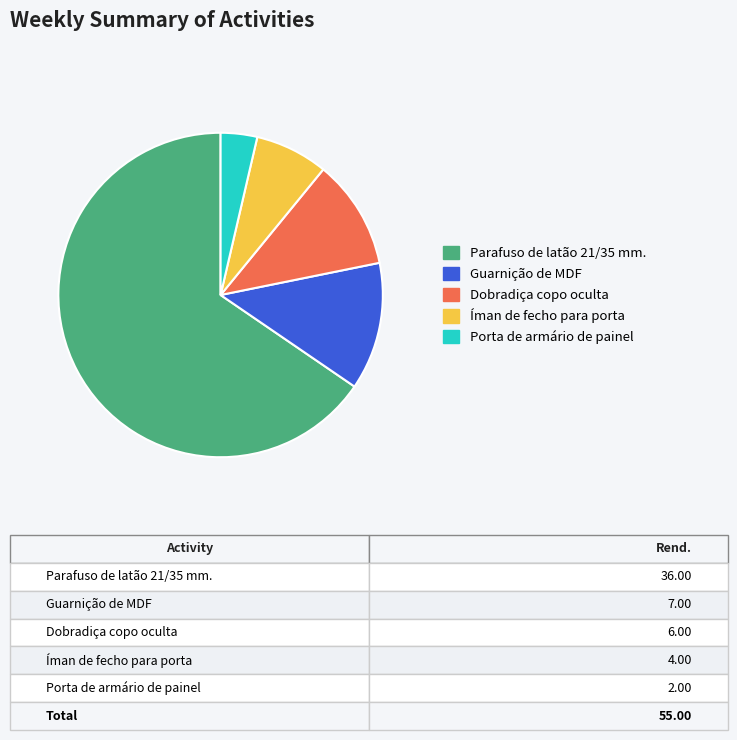

Which slice is the smallest?

Porta de armário de painel